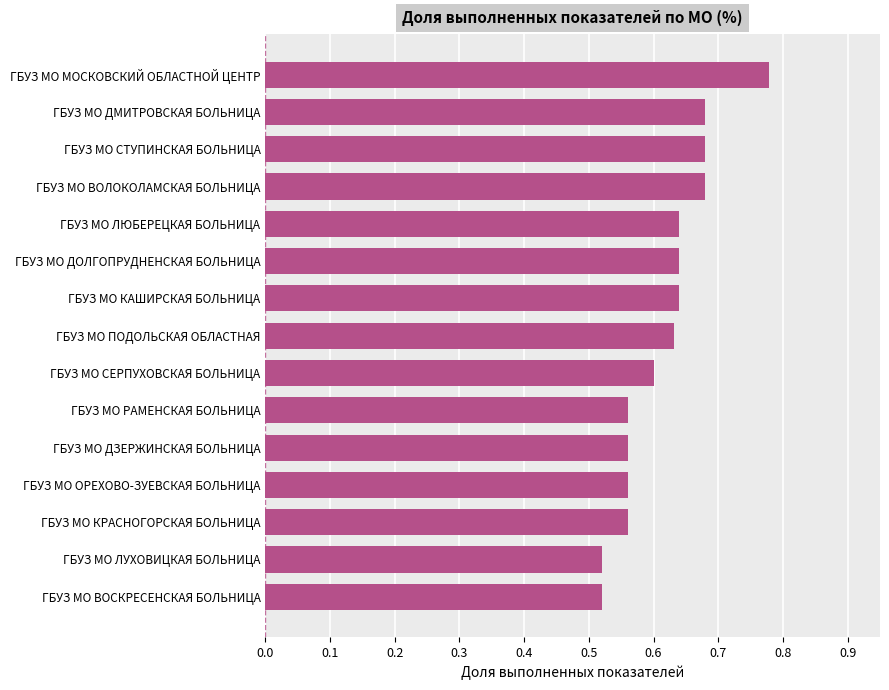

Which category has the highest value across all series?

ГБУЗ МО МОСКОВСКИЙ ОБЛАСТНОЙ ЦЕНТР